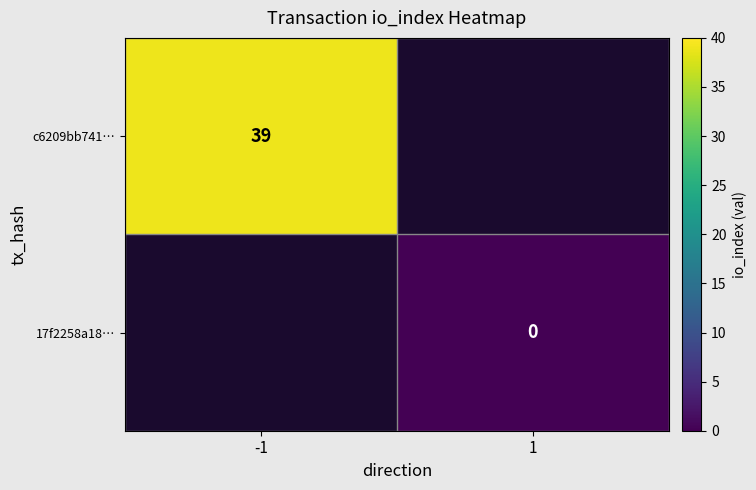

Is it true that c6209bb741… equals 55 at -1?

False